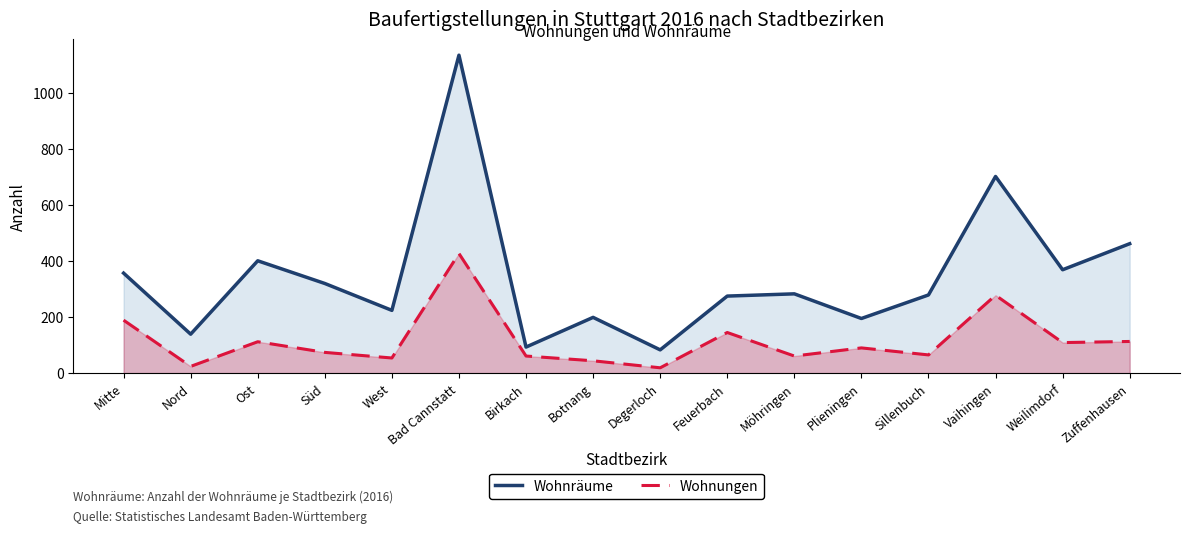

What is the sum of the Wohnungen values at Ost and Bad Cannstatt?

539